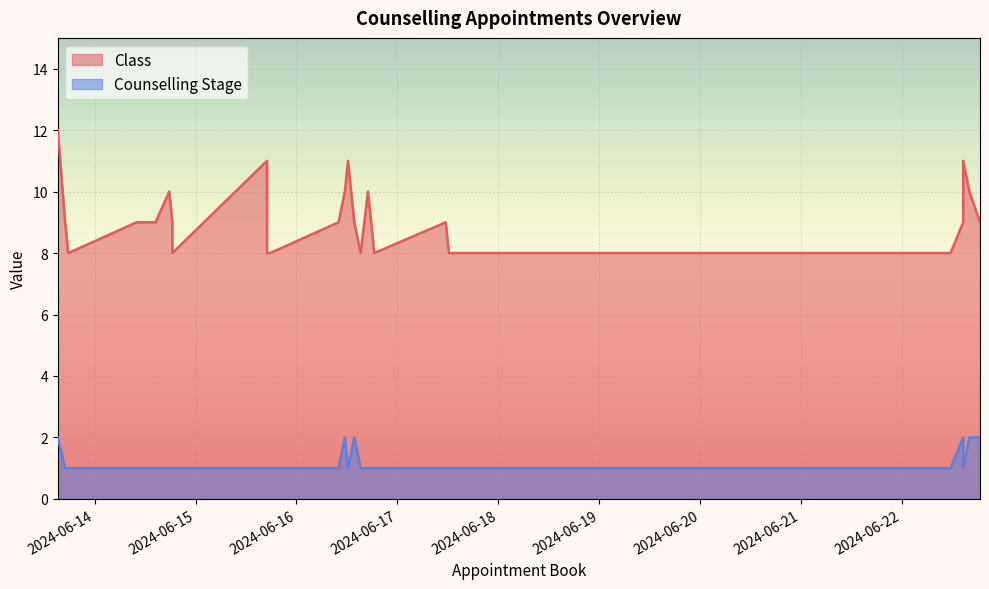

Reading left to right, what are all the values shown in this chart?

Class: 12	9	9	9	9	9	10	11	11	9	8	9	8	8	10	8	8	8	9	8	9	8	8	10	10	11
Counselling Stage: 2	1	1	1	1	1	2	1	1	2	1	1	1	1	2	1	1	1	2	1	2	1	1	1	1	1